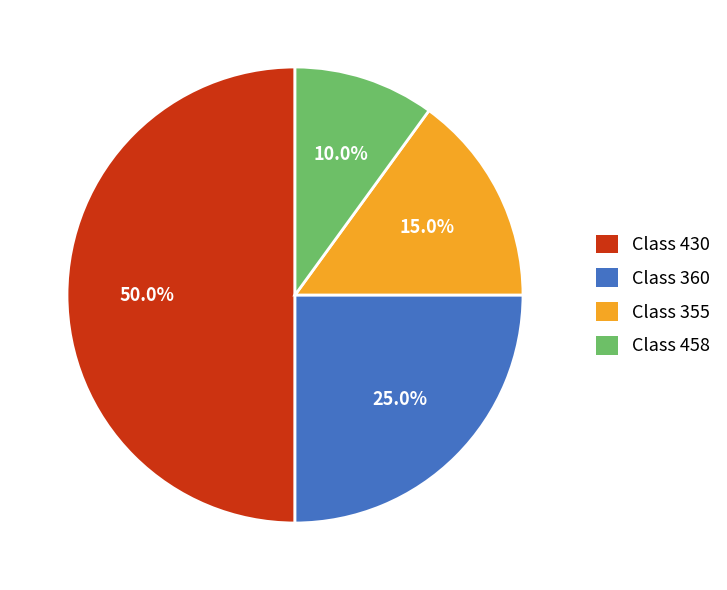

Which slice is the smallest?

Class 458